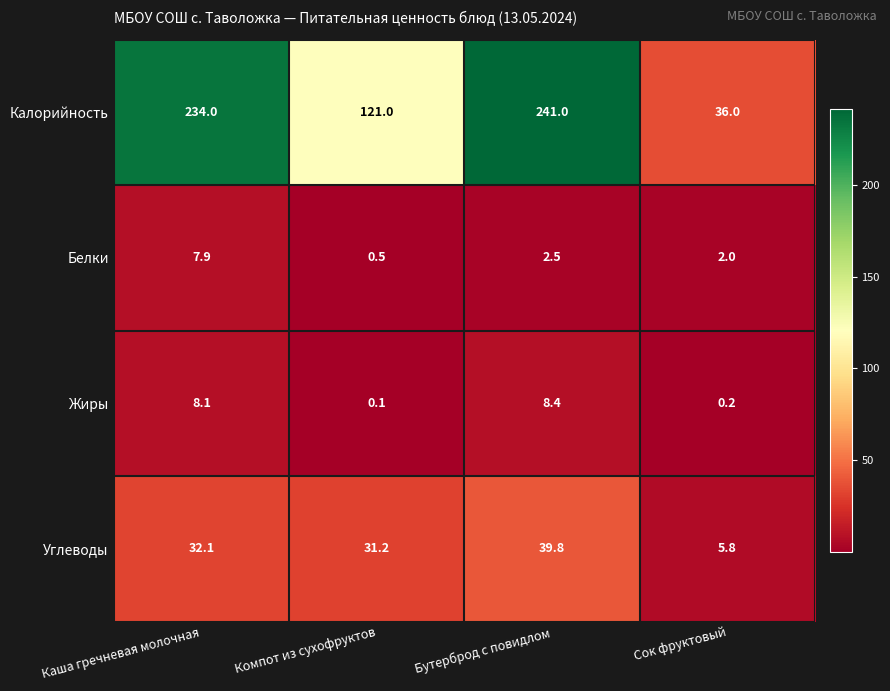

Reading left to right, what are all the values shown in this chart?

Калорийность: Каша гречневая молочная=234.0	Компот из сухофруктов=121.0	Бутерброд с повидлом=241.0	Сок фруктовый=36.0
Белки: Каша гречневая молочная=7.9	Компот из сухофруктов=0.5	Бутерброд с повидлом=2.5	Сок фруктовый=2.0
Жиры: Каша гречневая молочная=8.1	Компот из сухофруктов=0.1	Бутерброд с повидлом=8.4	Сок фруктовый=0.2
Углеводы: Каша гречневая молочная=32.1	Компот из сухофруктов=31.2	Бутерброд с повидлом=39.8	Сок фруктовый=5.8